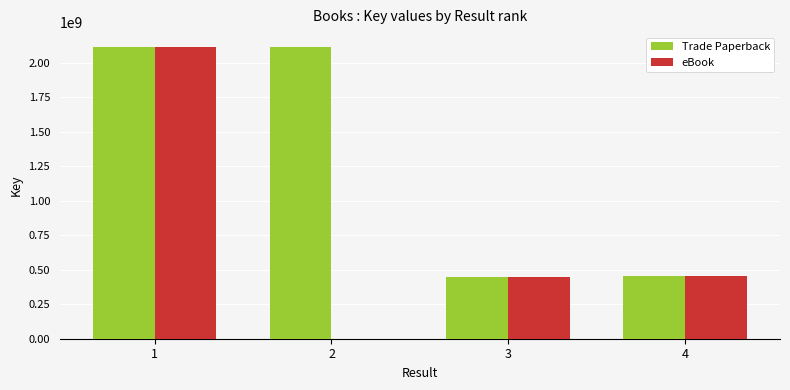

What is the maximum value for eBook?

2117525153